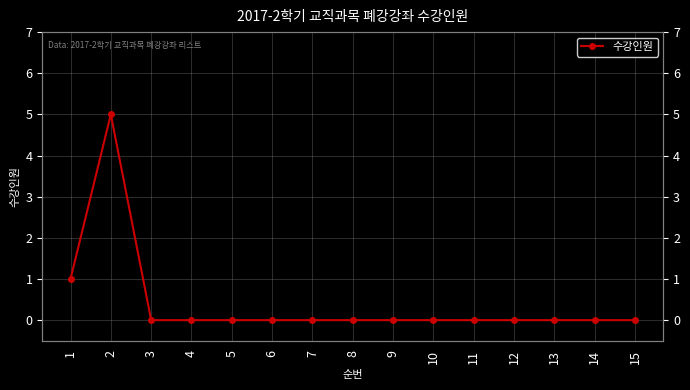

What is the difference between the second highest and second lowest values?

1